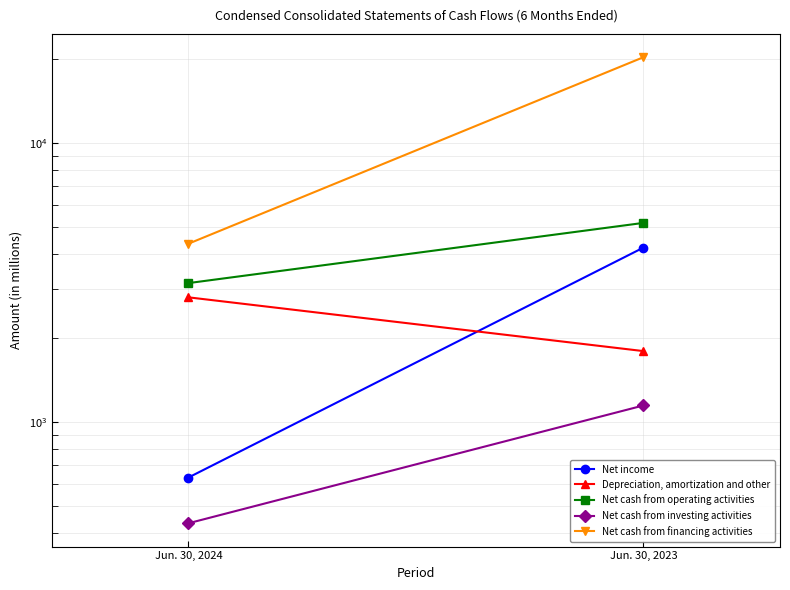

How many lines are shown in the chart?

5